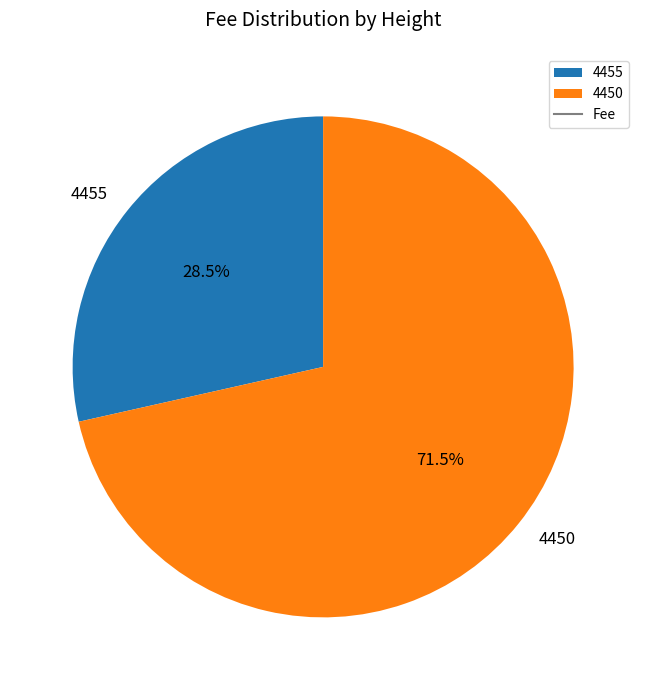

Between 4455 and 4450, which is larger?

4450